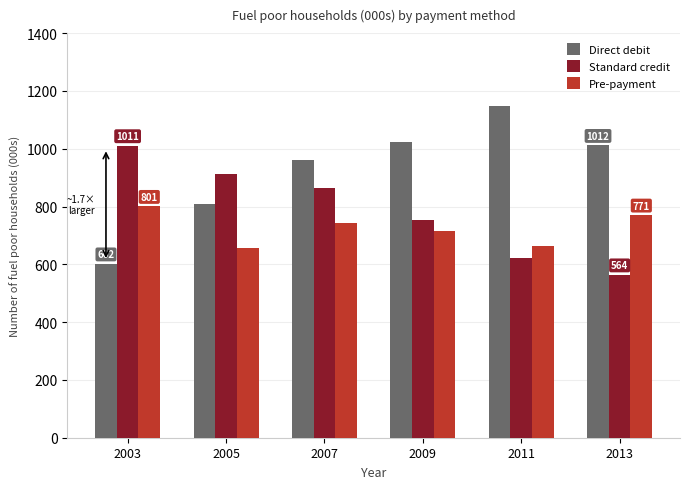

What is the difference between the Direct debit values at 2005 and 2011?

340